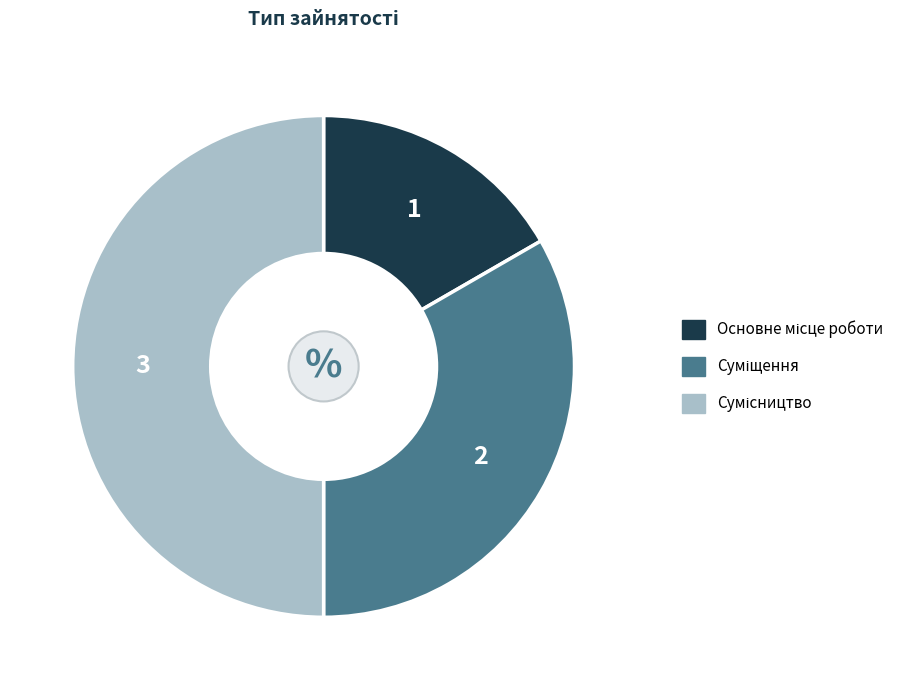

How many slices are in this pie chart?

3